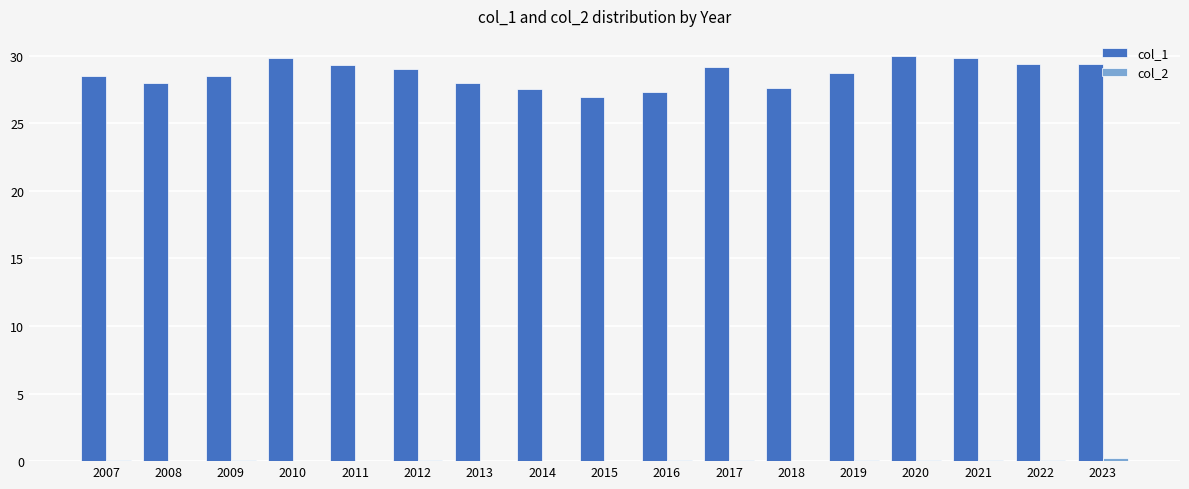

Which series has the largest total across all categories?

col_1